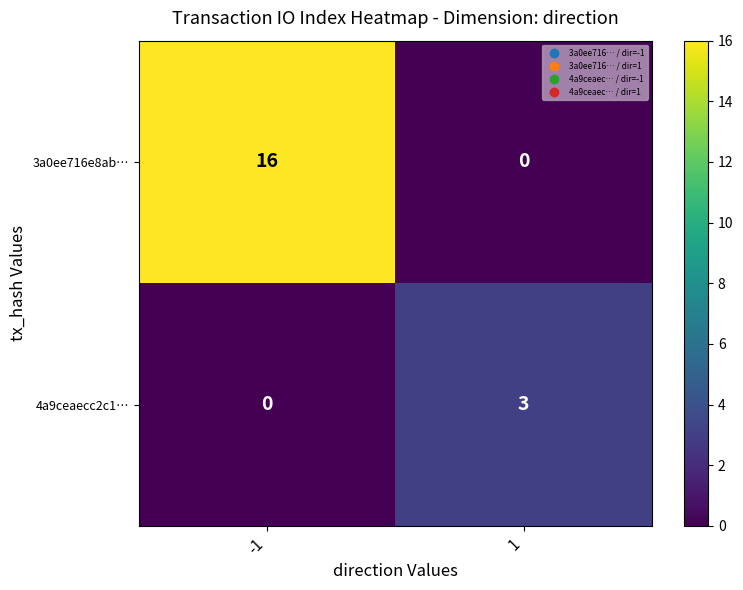

What is the average value of the 3a0ee716e8ab… series?

8